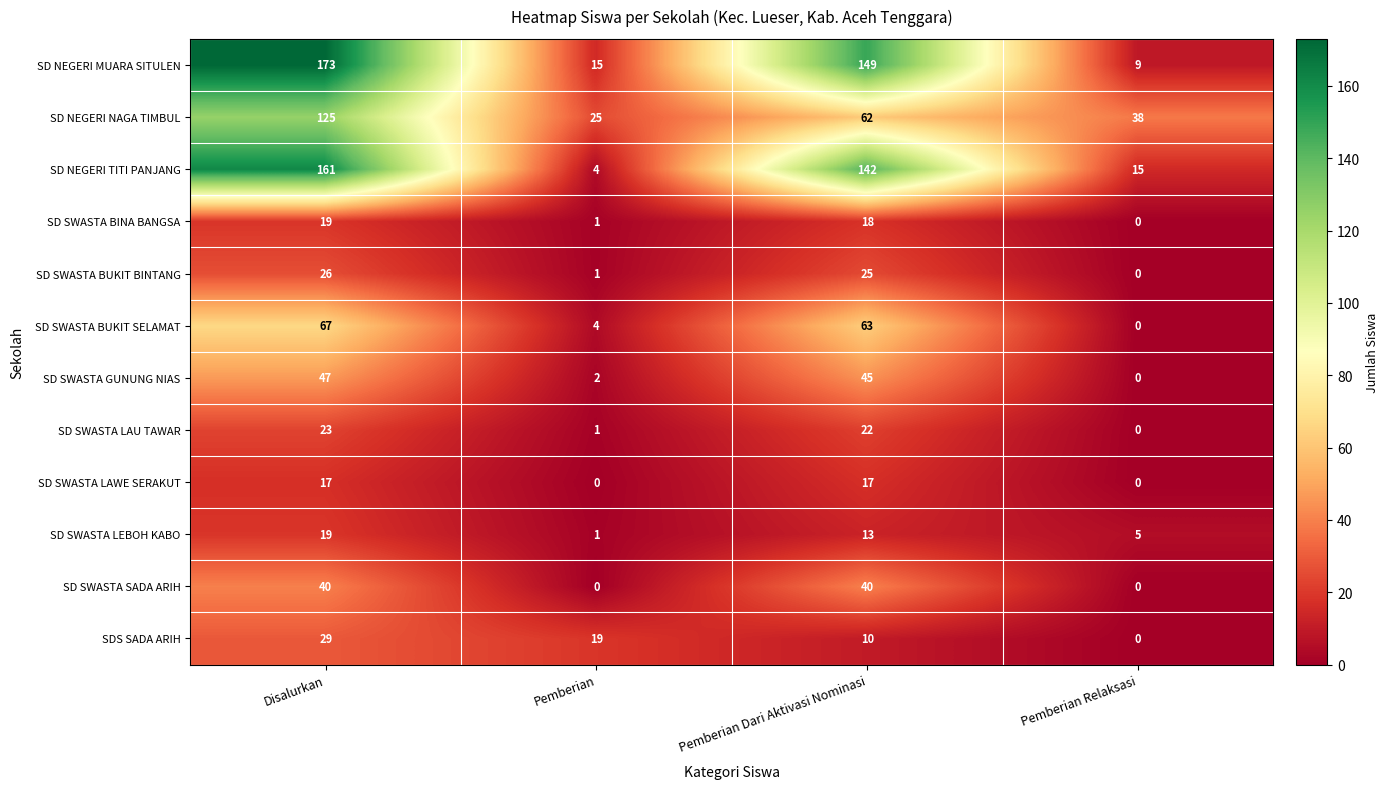

List the labels in order of SD NEGERI MUARA SITULEN value, largest first.

Disalurkan, Pemberian Dari Aktivasi Nominasi, Pemberian, Pemberian Relaksasi